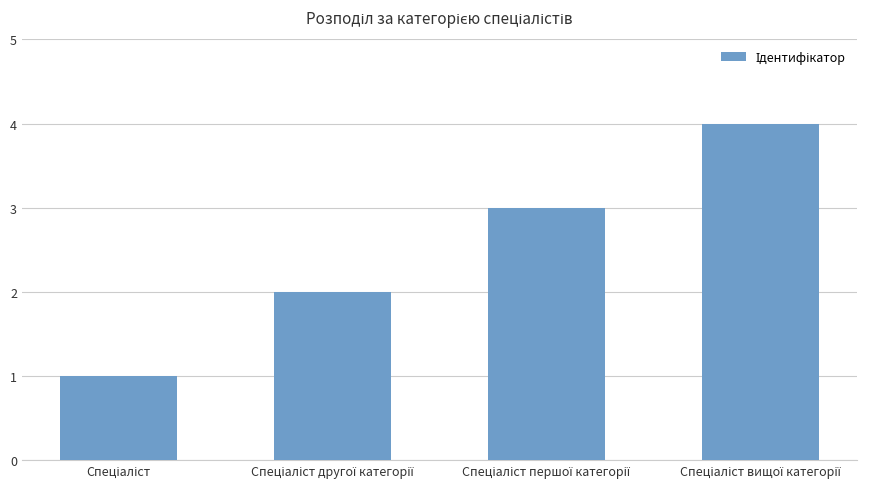

What is the sum of all values?

10